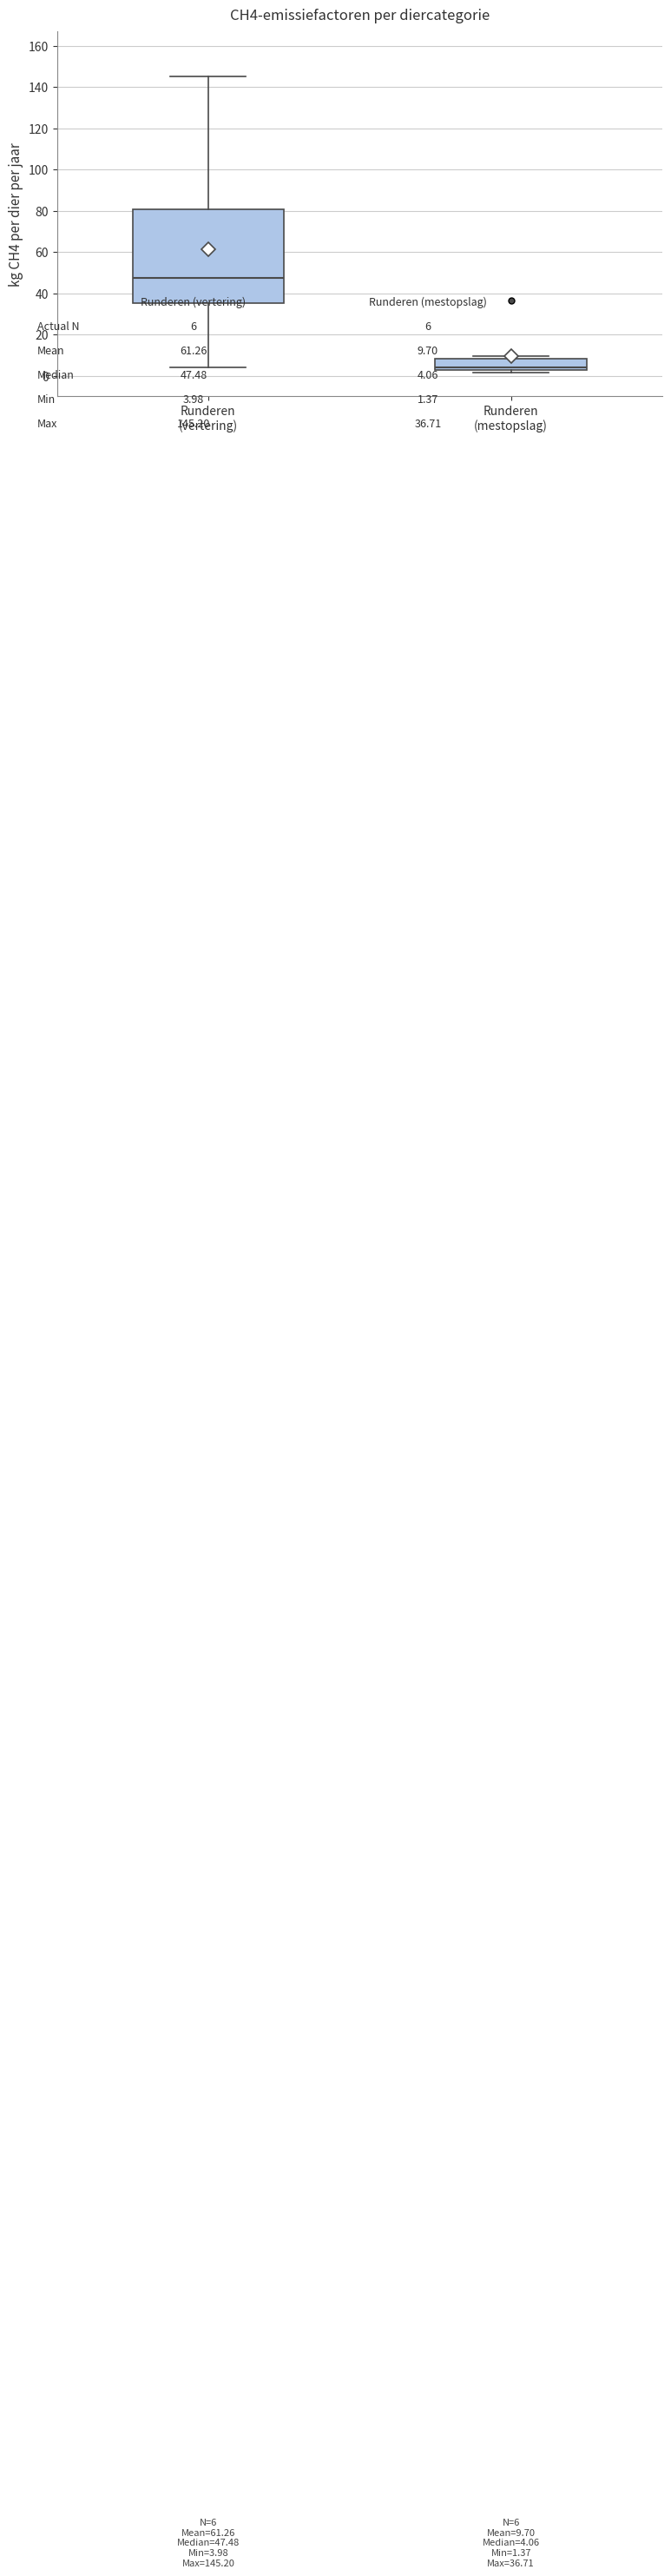

Which box's median line is the highest?

Runderen (vertering)